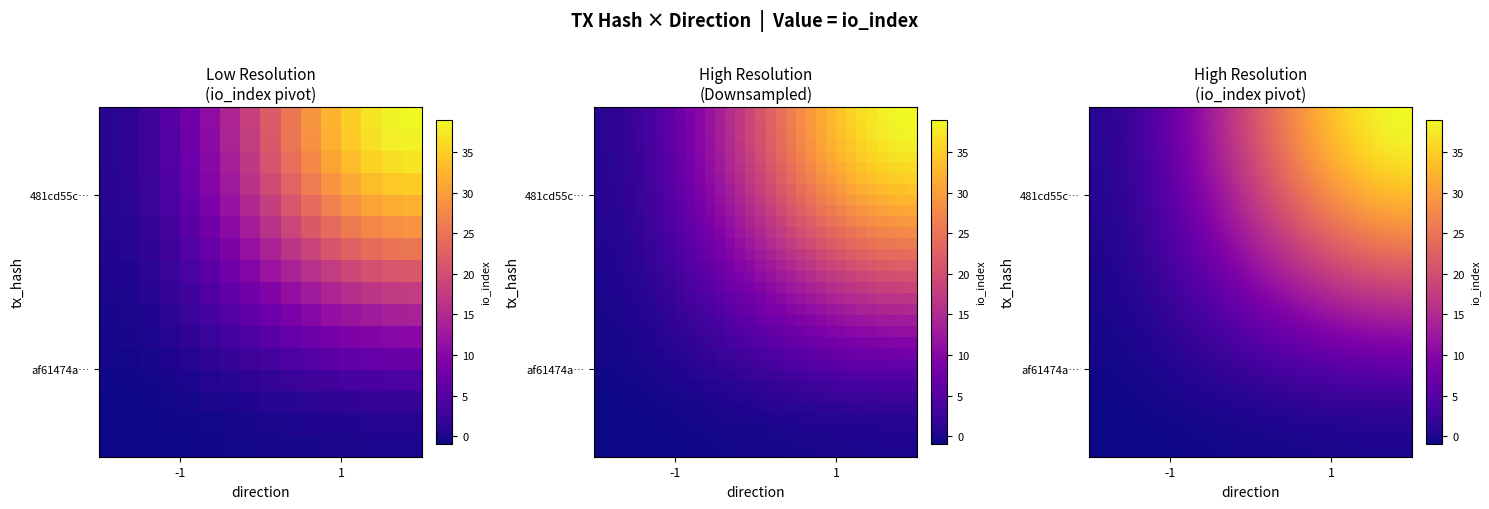

True or false: 481cd55c0d5d6459486e7b512959eed0f3cc587 has a value of 1 at -1.

True